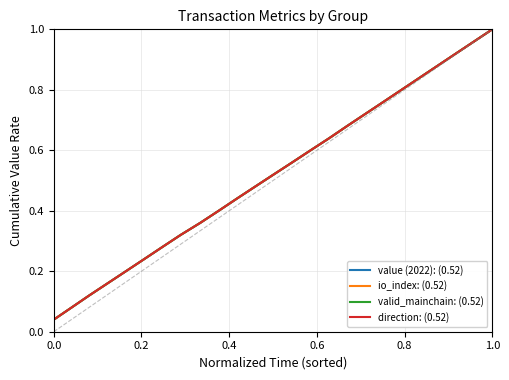

How many values in io_index: (0.52) are above zero?

25